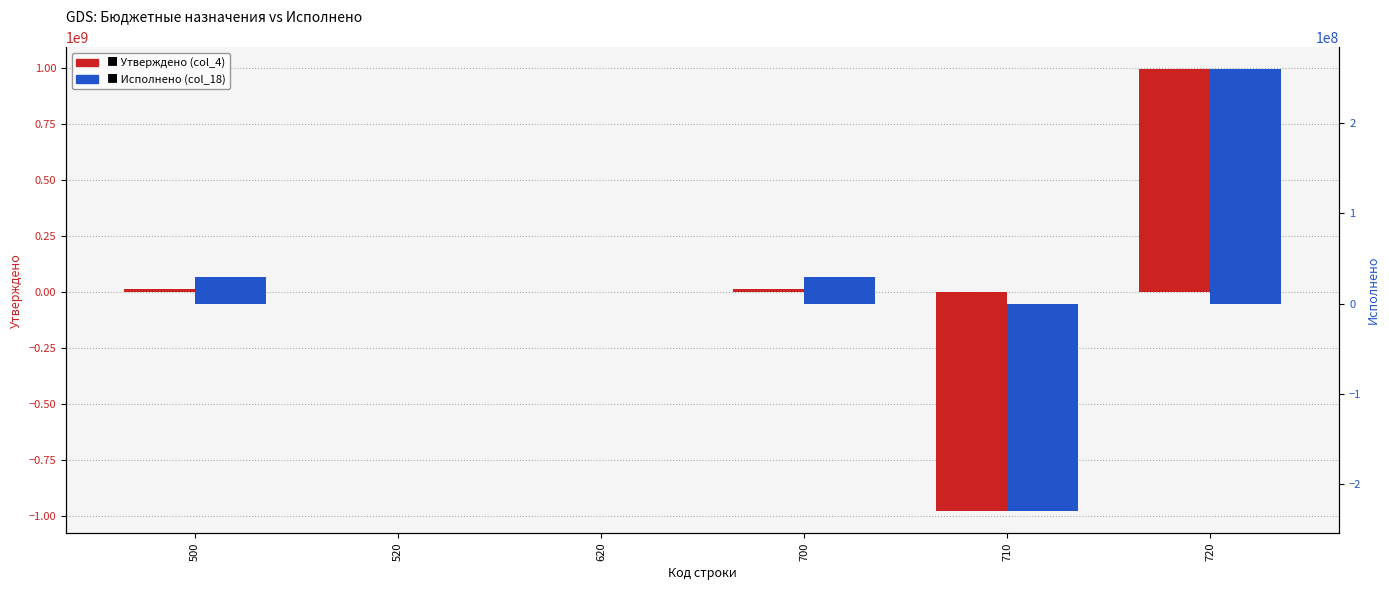

What is the difference between the second highest and second lowest values in the Исполнено (col_18) series?

29589544.9